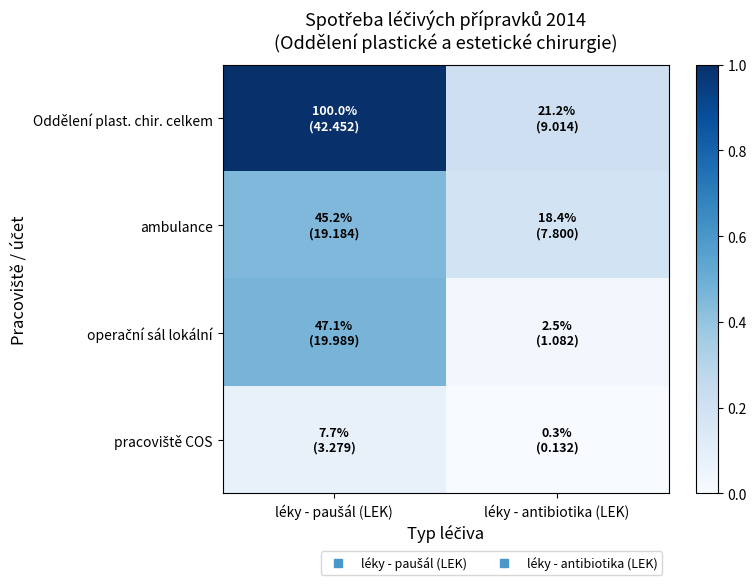

At which category is the sum across all series the highest?

léky - paušál (LEK)